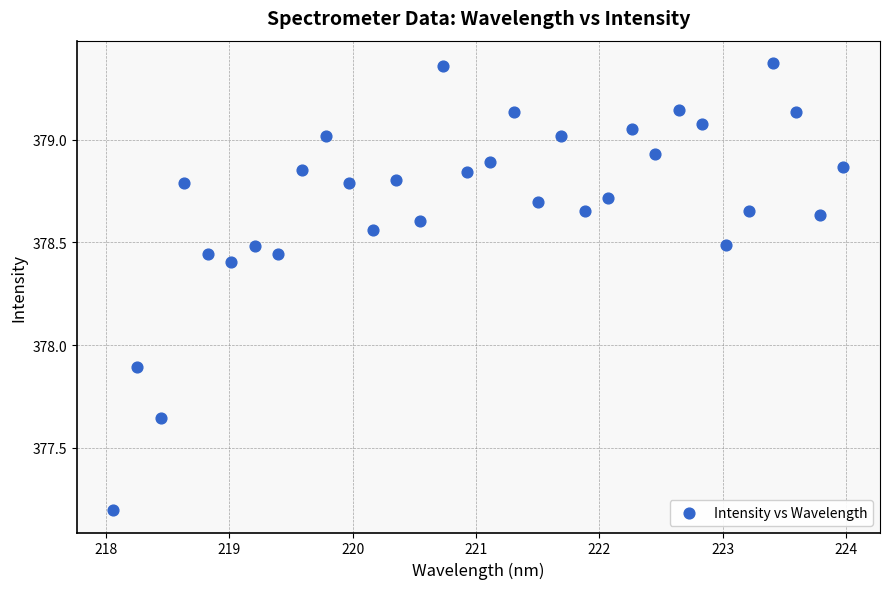

What Y value in the scatter plot is closest to 378?

377.9